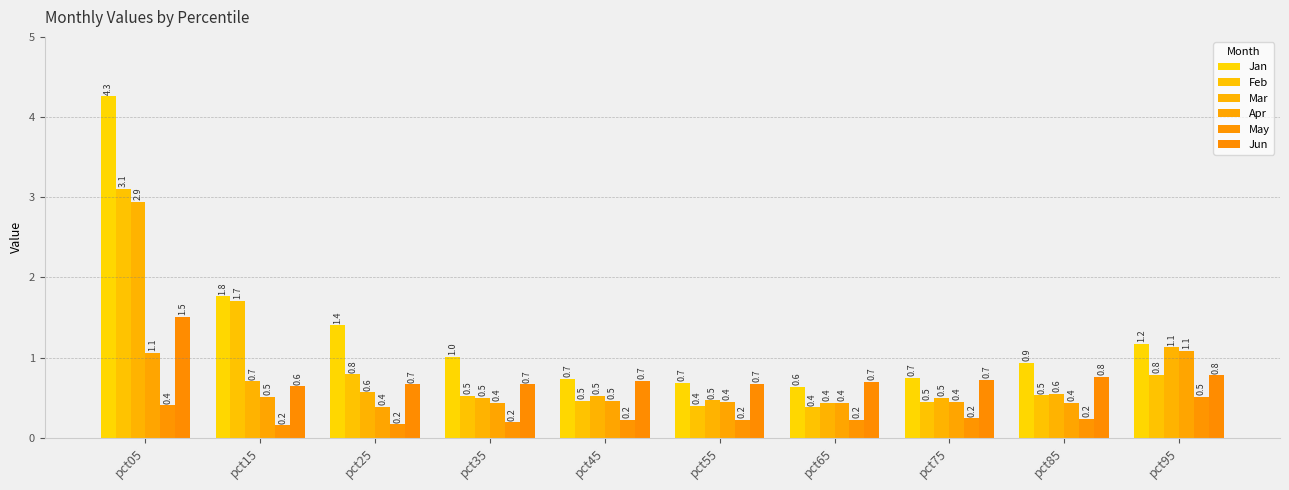

What is the total value across all series at pct55?

2.9